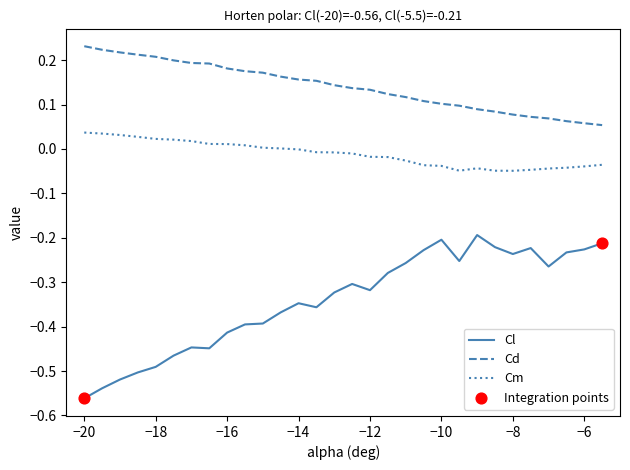

At how many categories does at least one series exceed 0?

30